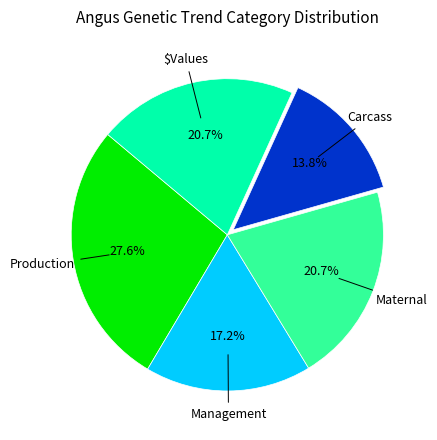

Is there any slice that represents more than half of the pie?

No